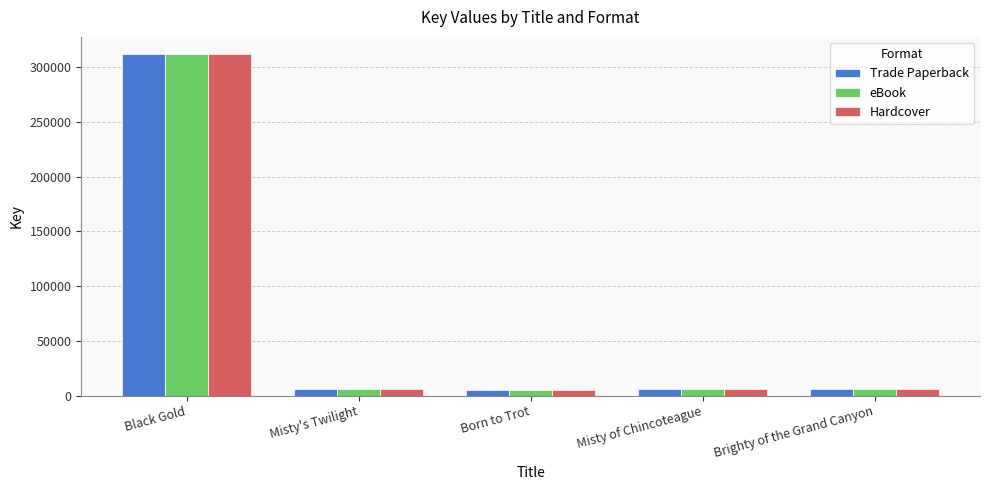

What is the label of the 3rd bar from the left?

Born to Trot